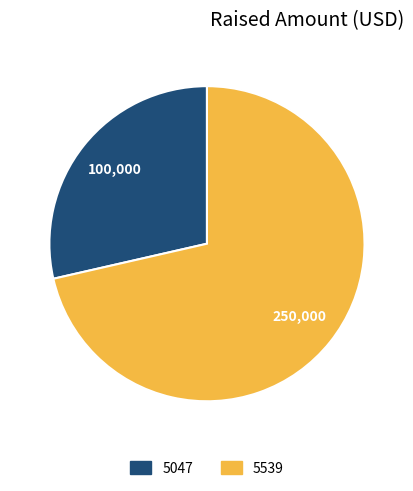

Rank the categories by value from highest to lowest.

5539, 5047